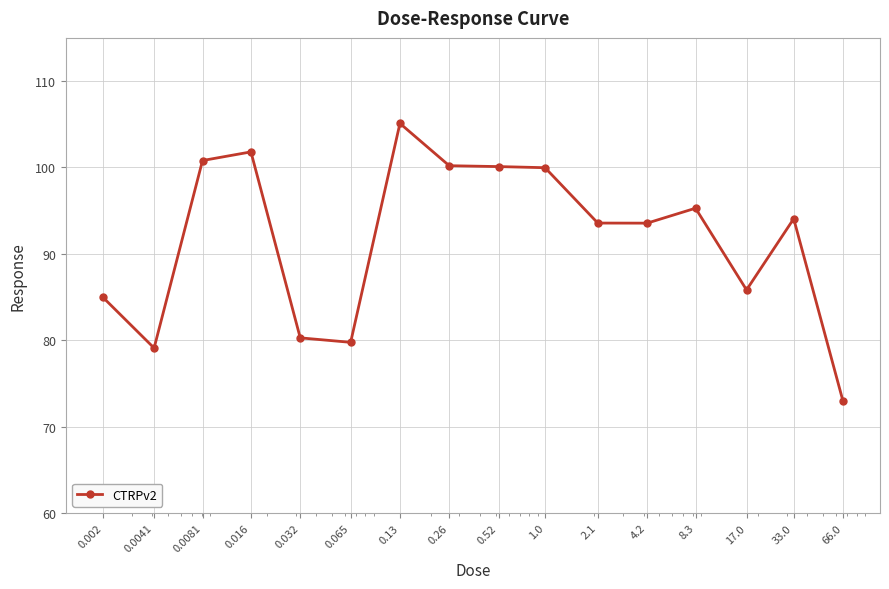

True or false: the data has more than 1 interior local peaks.

True